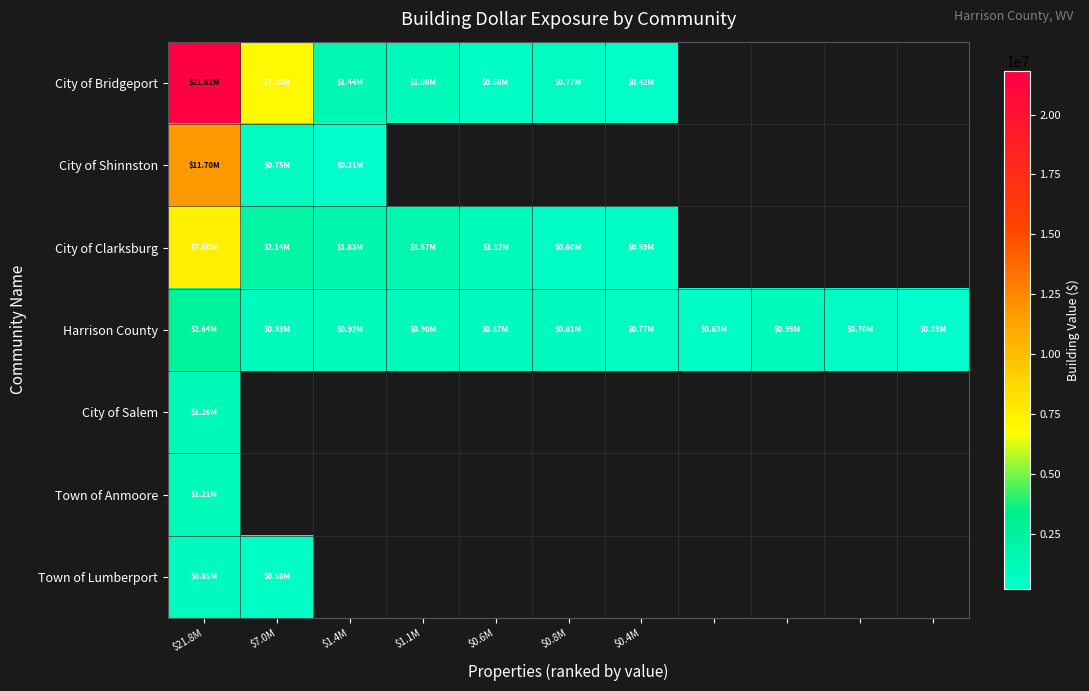

List the series in order of their peak value, lowest first.

Town of Lumberport, Town of Anmoore, City of Salem, Harrison County, City of Clarksburg, City of Shinnston, City of Bridgeport